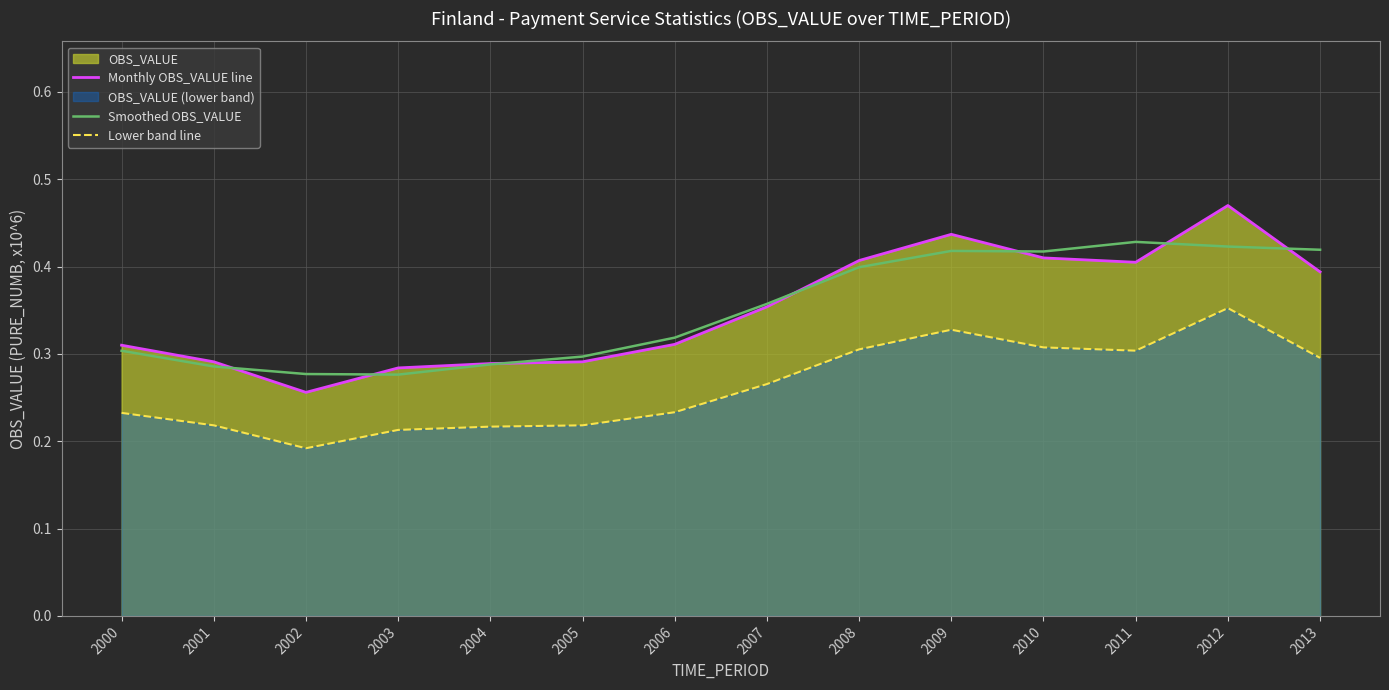

What is the highest value of the Monthly OBS_VALUE line series?

0.5